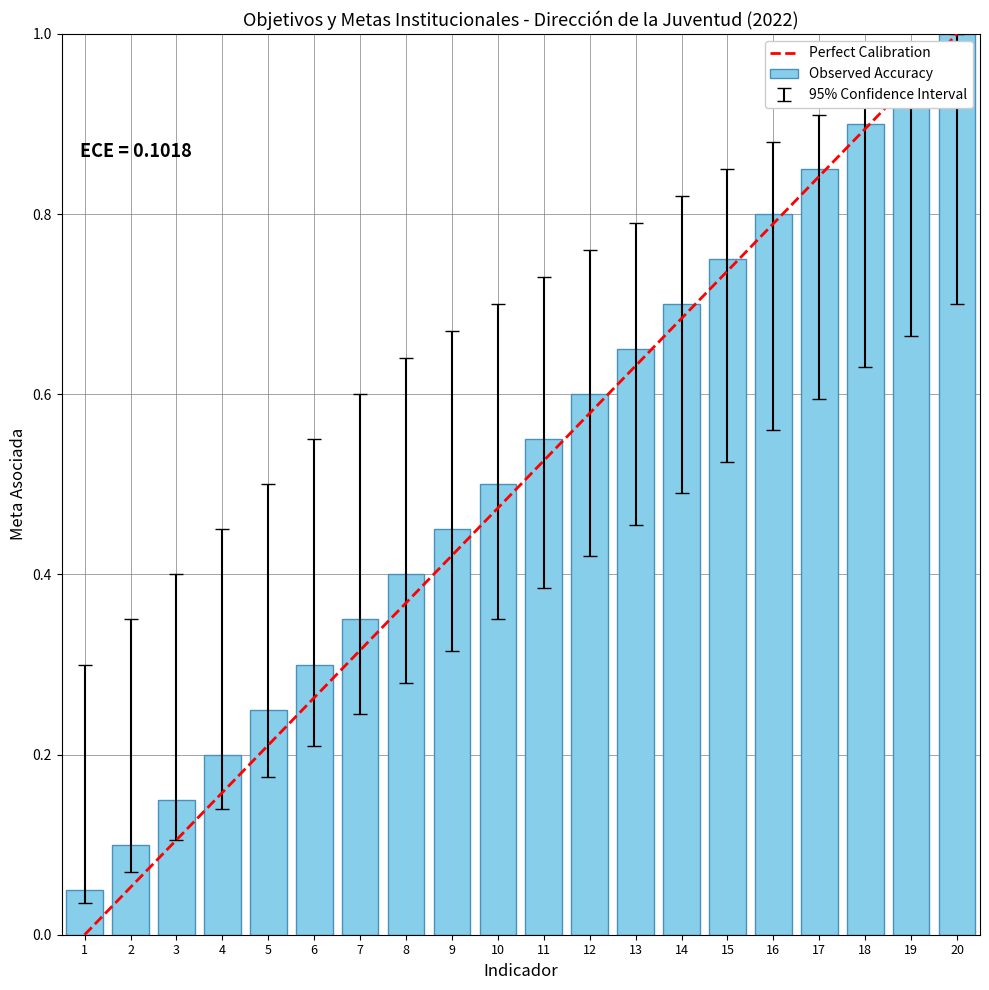

What is the value of the 8th bar from the left?

0.4